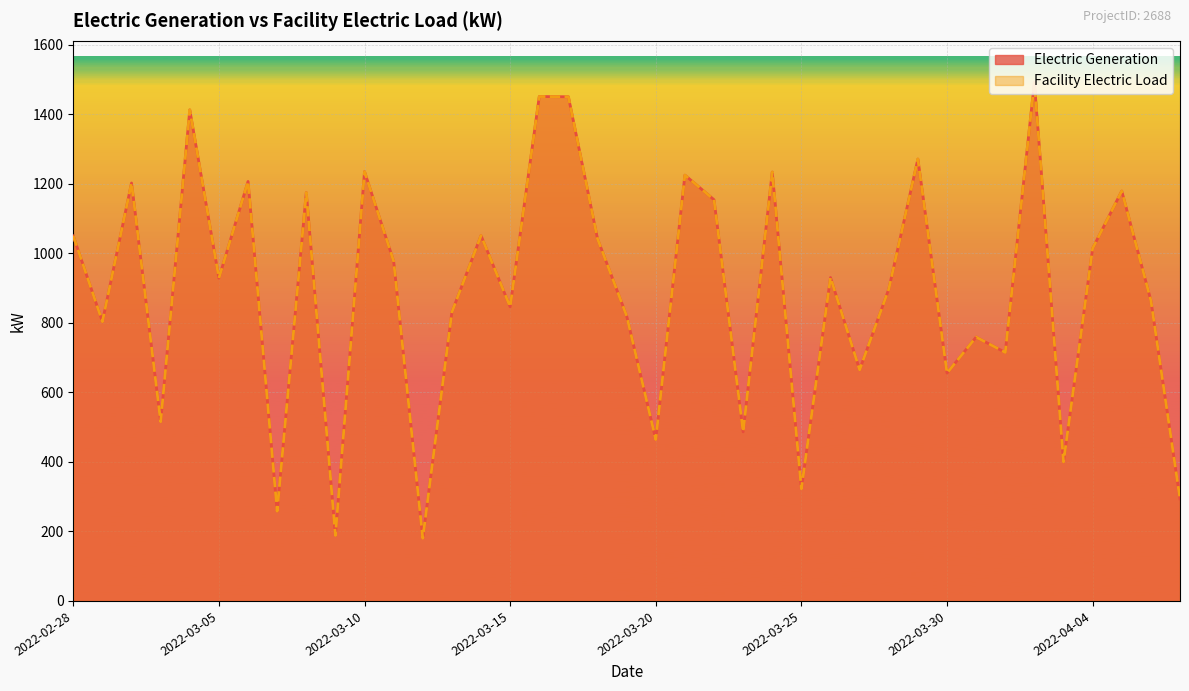

Does the chart display data point markers on the line(s)?

No